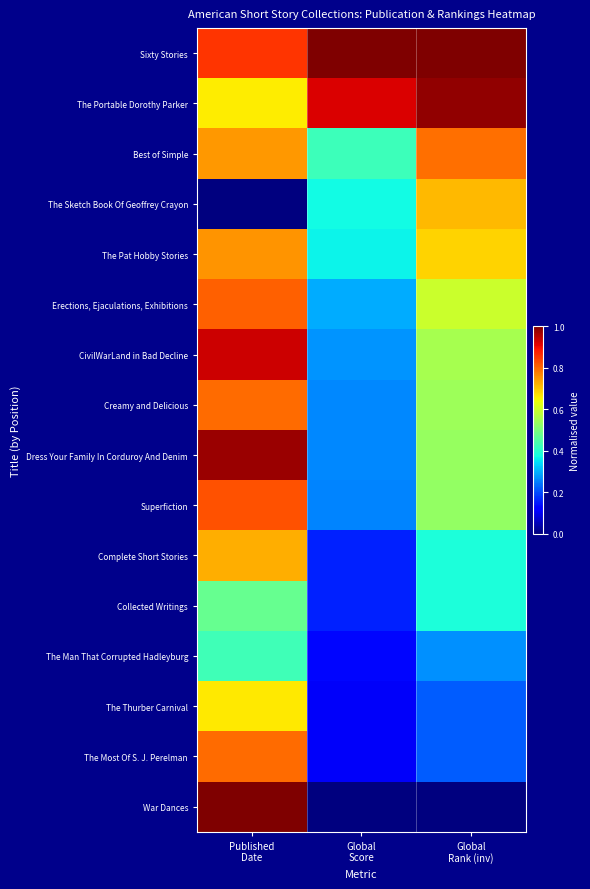

Between Published Date and Global Score, which series saw the biggest shift?

War Dances